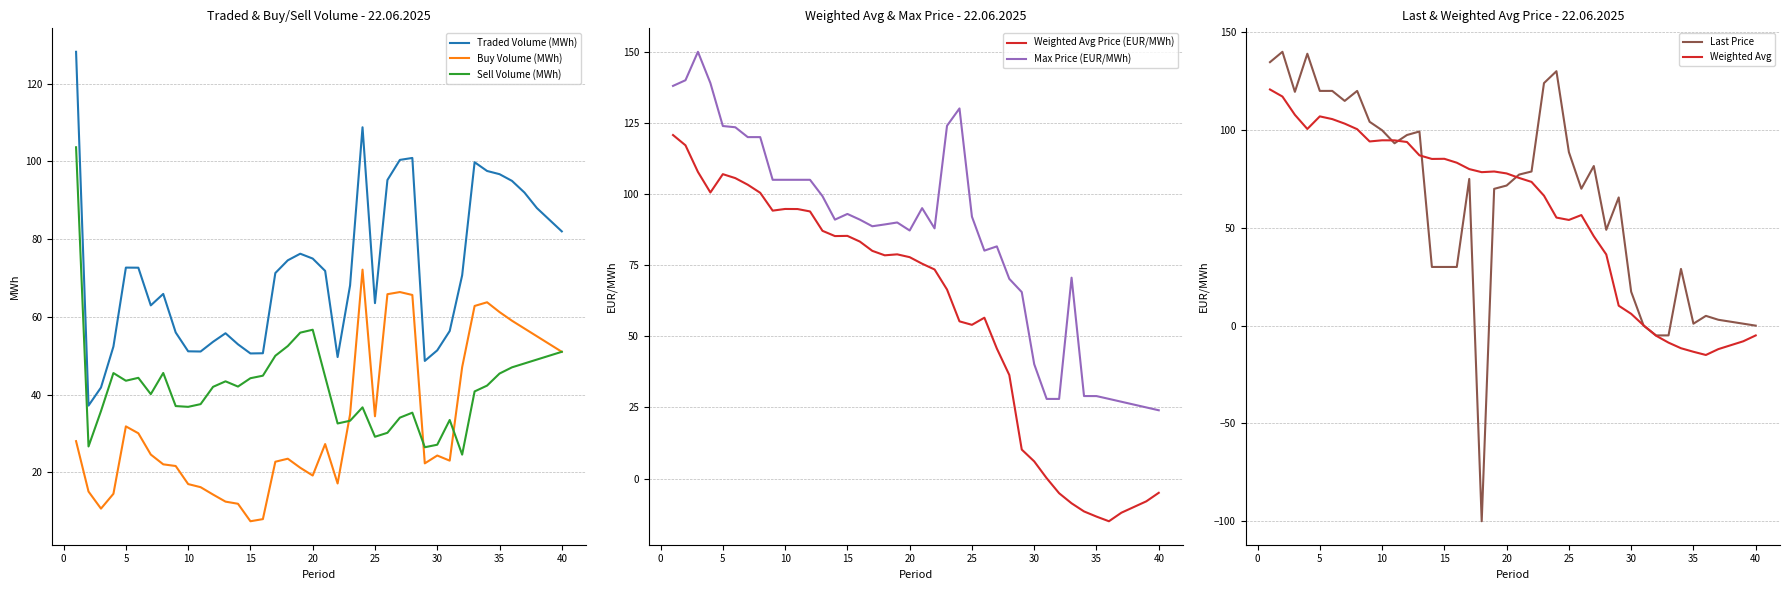

Which category has the lowest value across all series?

18